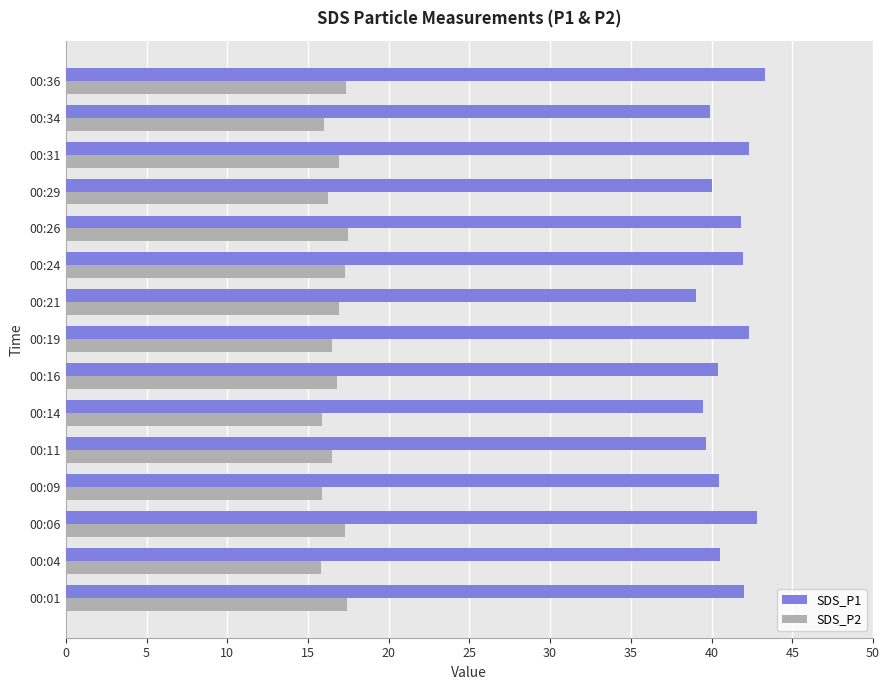

Which series has the widest spread of values?

SDS_P1